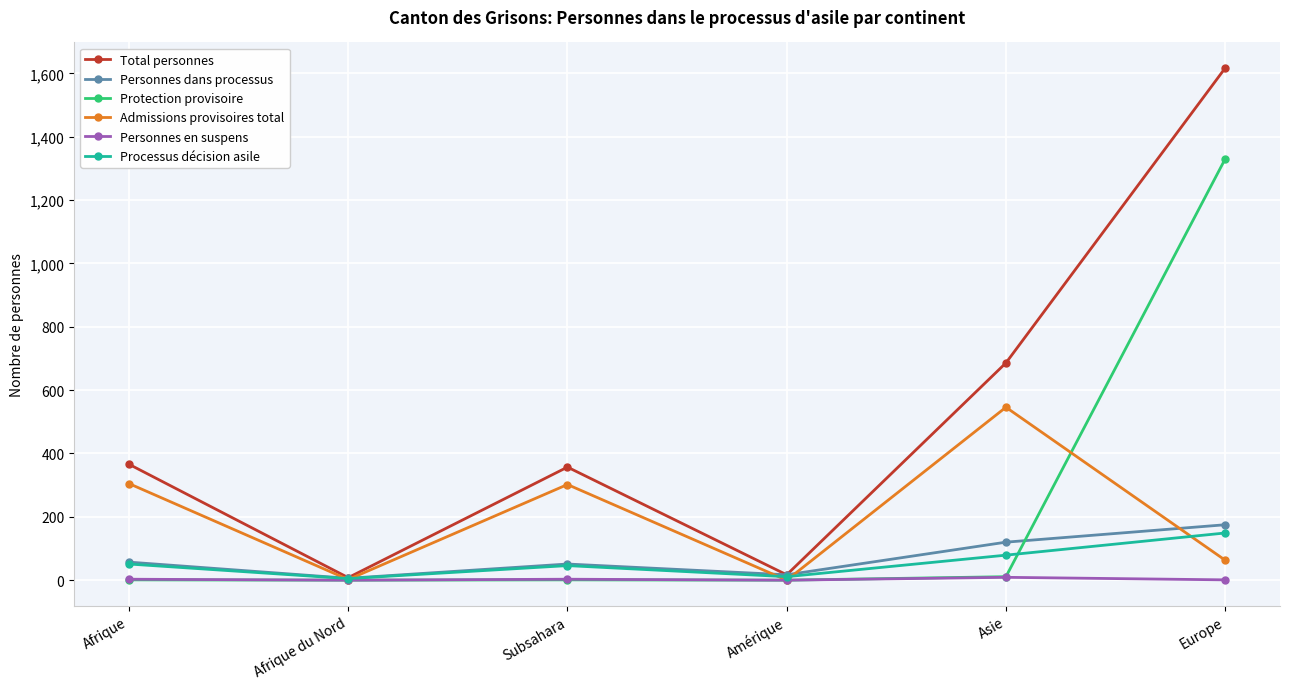

Which label corresponds to the largest value in the chart?

Europe